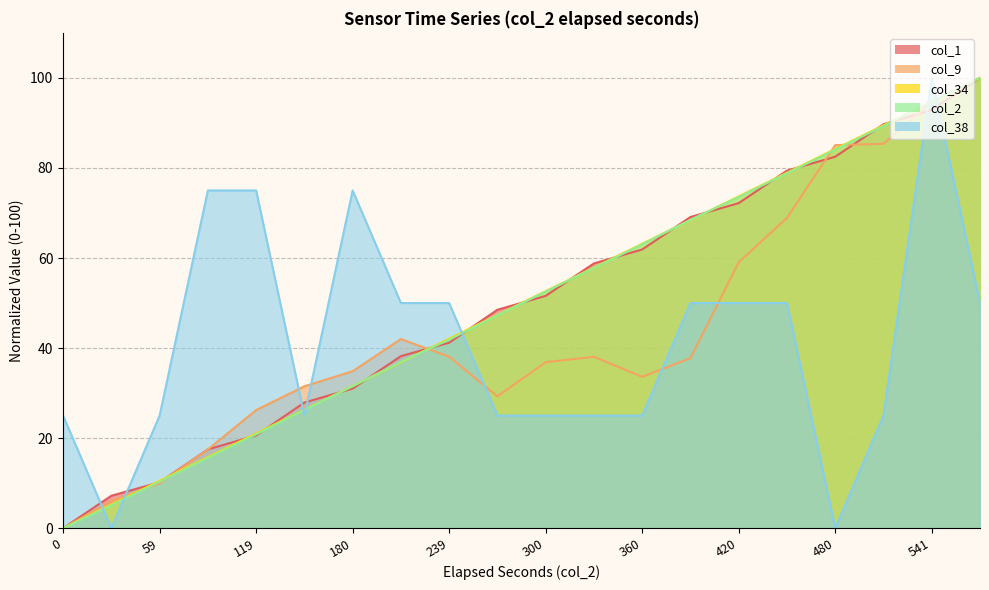

What is the sum of the col_9 values at 59 and 29?

16.0